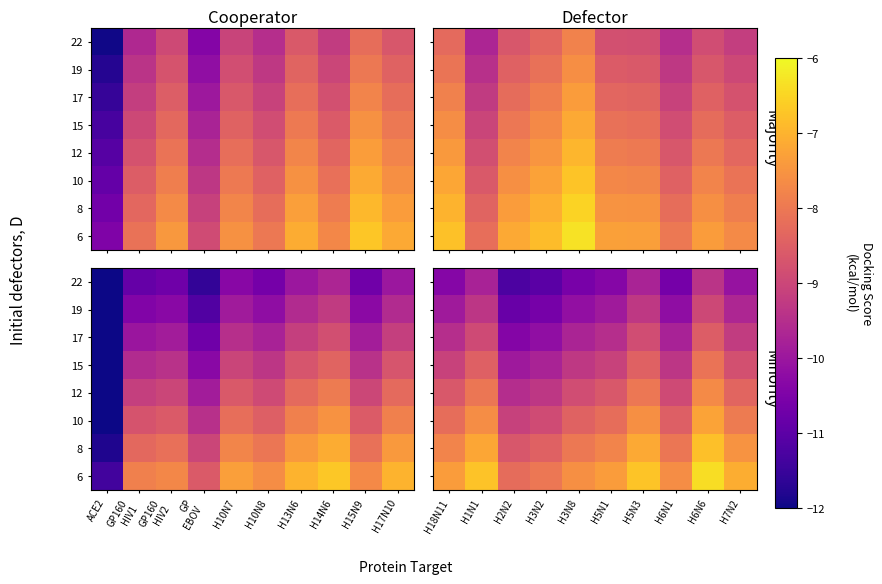

How many data points in 6 are above -7?

3